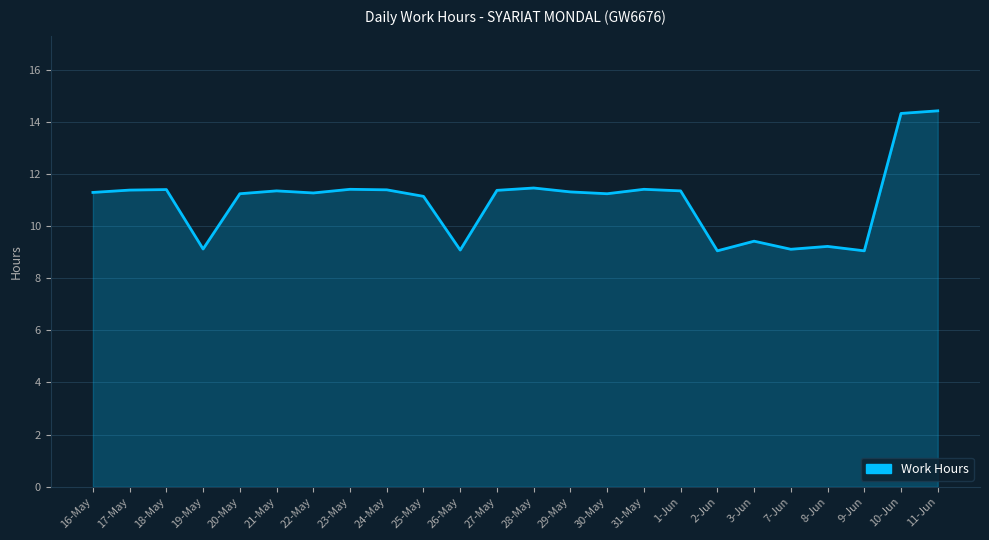

Count the number of categories in the chart.

24